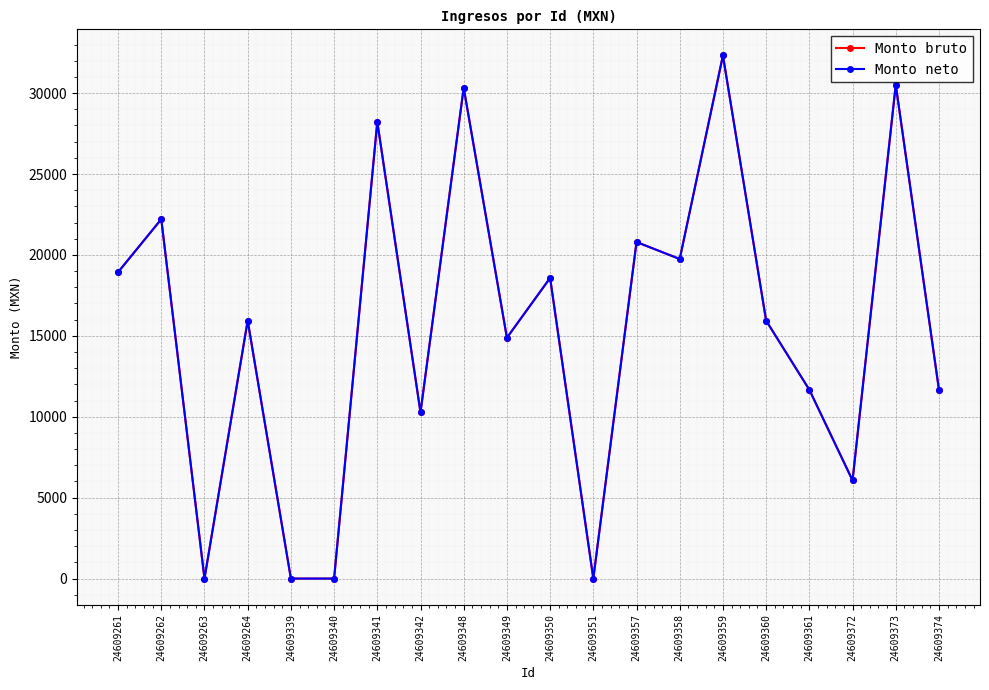

What is the value of the Monto neto point at the 9th from the left?

30333.3